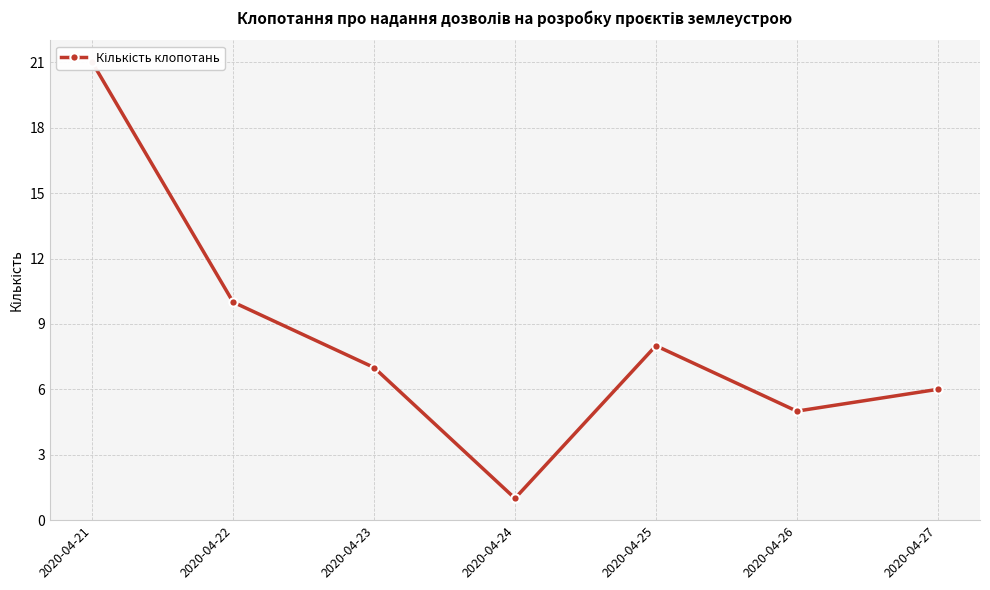

What is the value of the 5th point from the left?

8